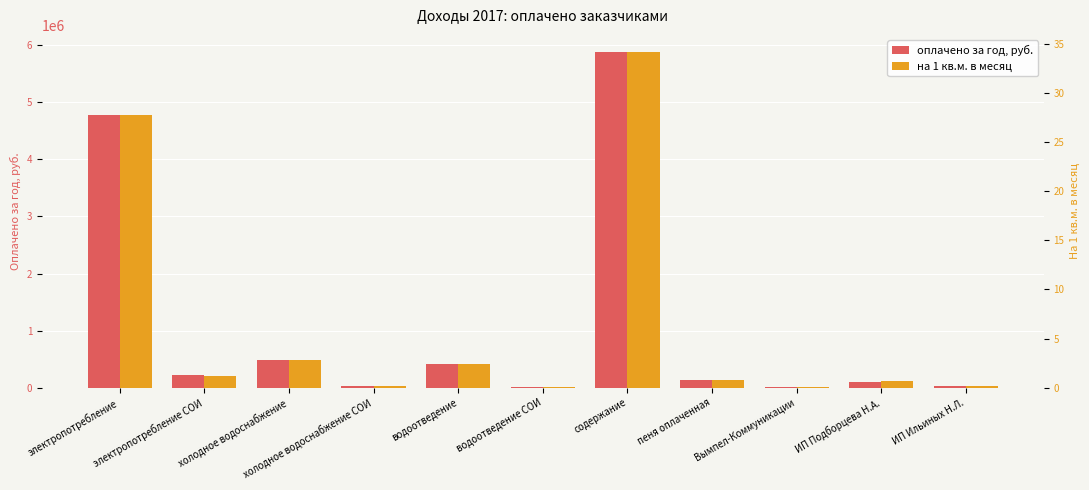

Rank the categories by оплачено за год, руб. value from lowest to highest.

водоотведение СОИ, Вымпел-Коммуникации, холодное водоснабжение СОИ, ИП Ильиных Н.Л., ИП Подборцева Н.А., пеня оплаченная, электропотребление СОИ, водоотведение, холодное водоснабжение, электропотребление, содержание